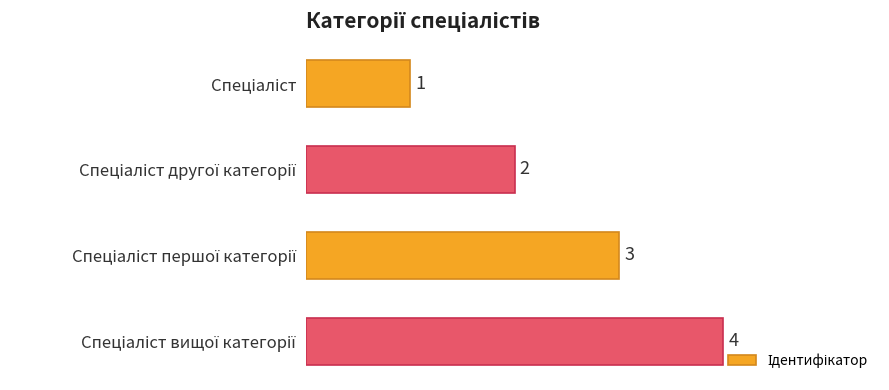

Does the chart contain any negative values?

No